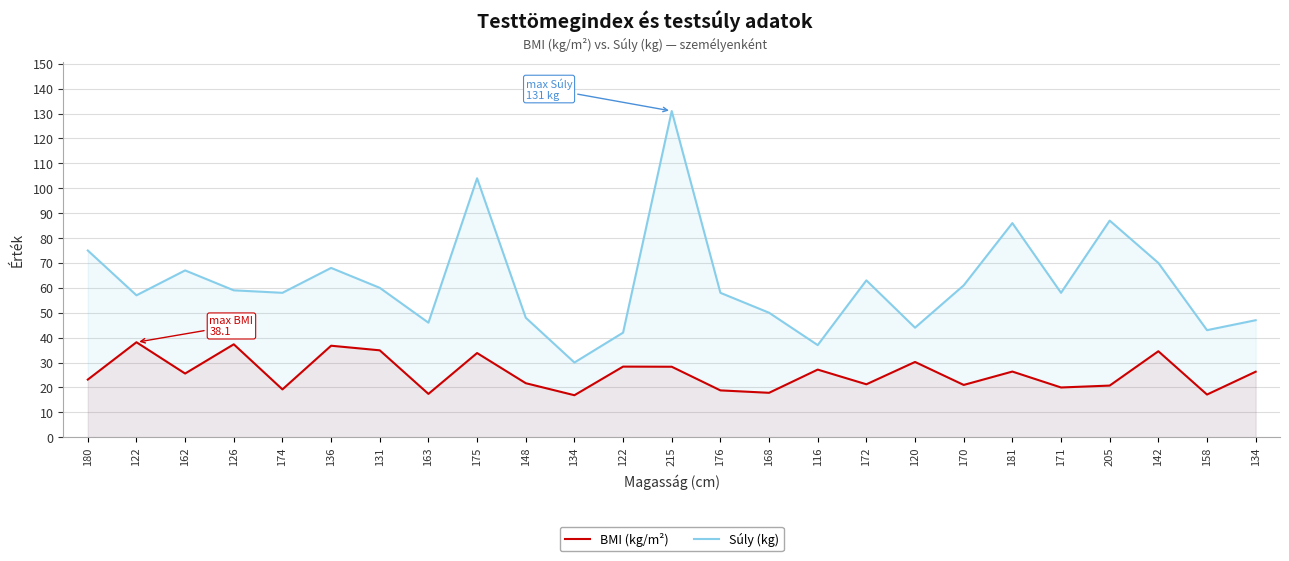

What is the label of the 17th point from the right?

175